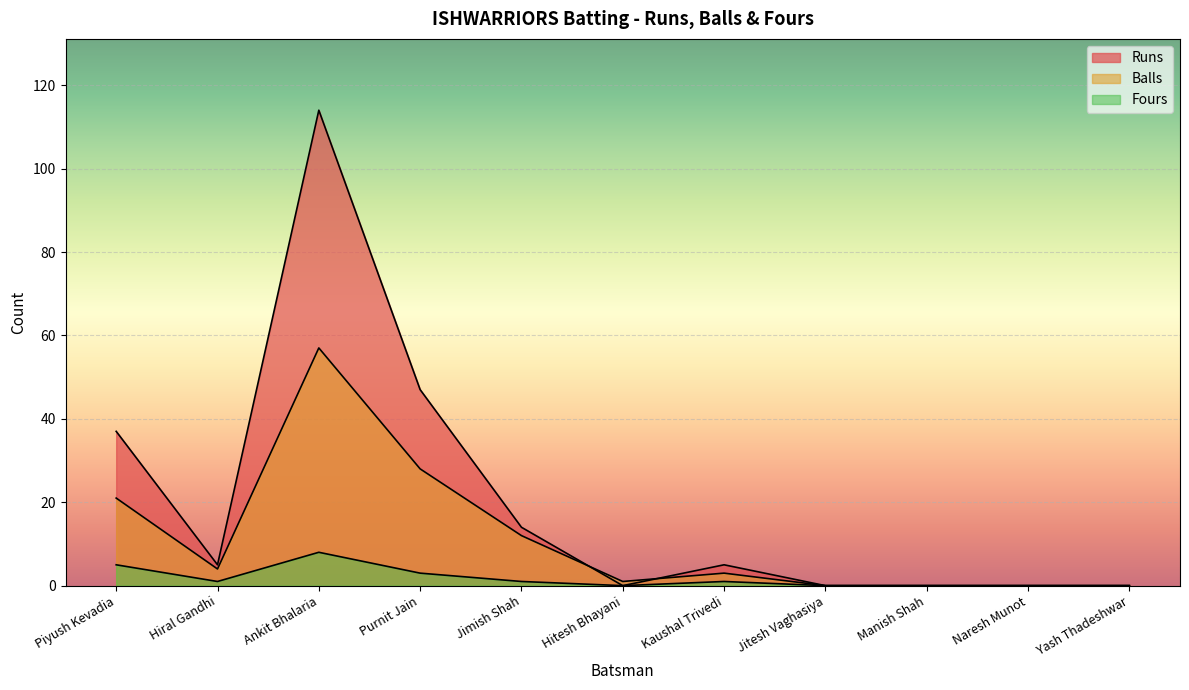

Reading left to right, extract all data points from this chart.

Runs: 37	5	114	47	14	0	5	0	0	0	0
Balls: 21	4	57	28	12	1	3	0	0	0	0
Fours: 5	1	8	3	1	0	1	0	0	0	0